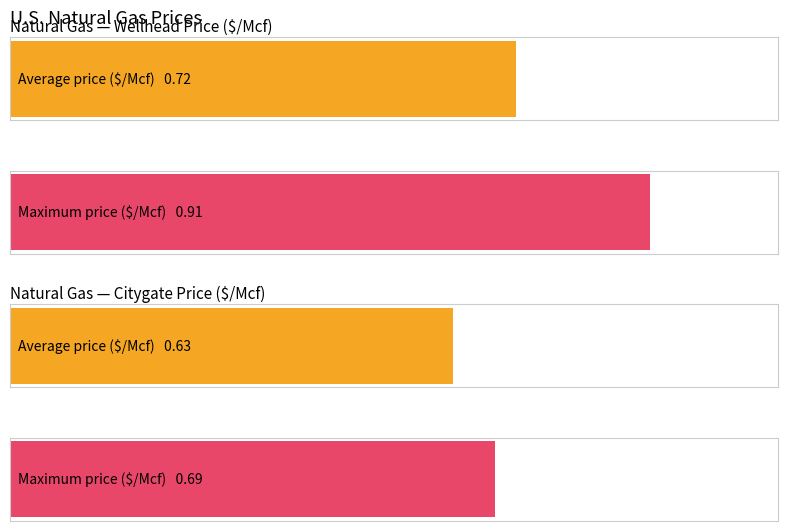

Which series has the widest spread of values?

Wellhead